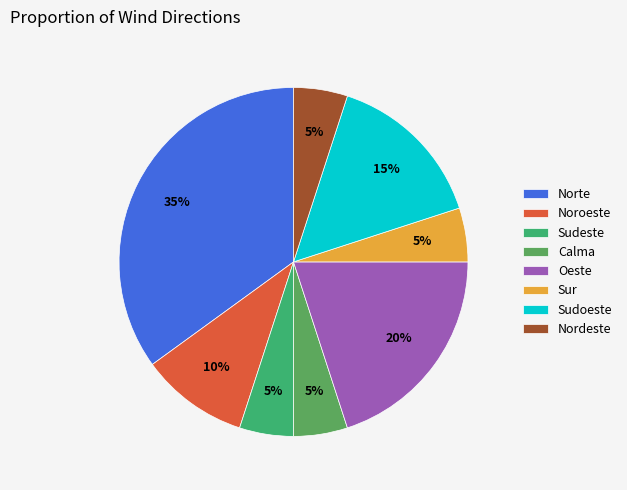

True or false: Sur accounts for 1% of the total.

False